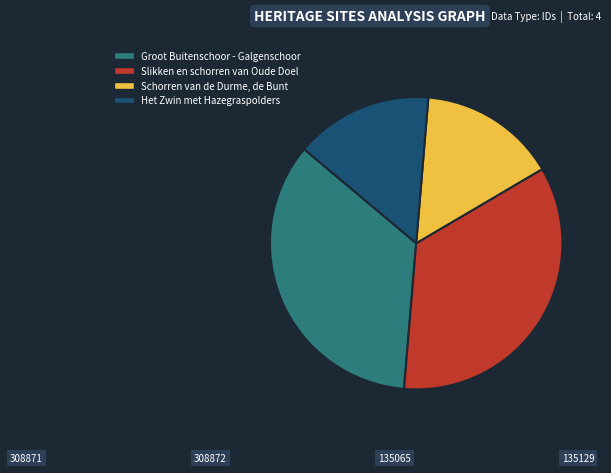

Is it true that Slikken en schorren van Oude Doel is 35% of the pie?

True